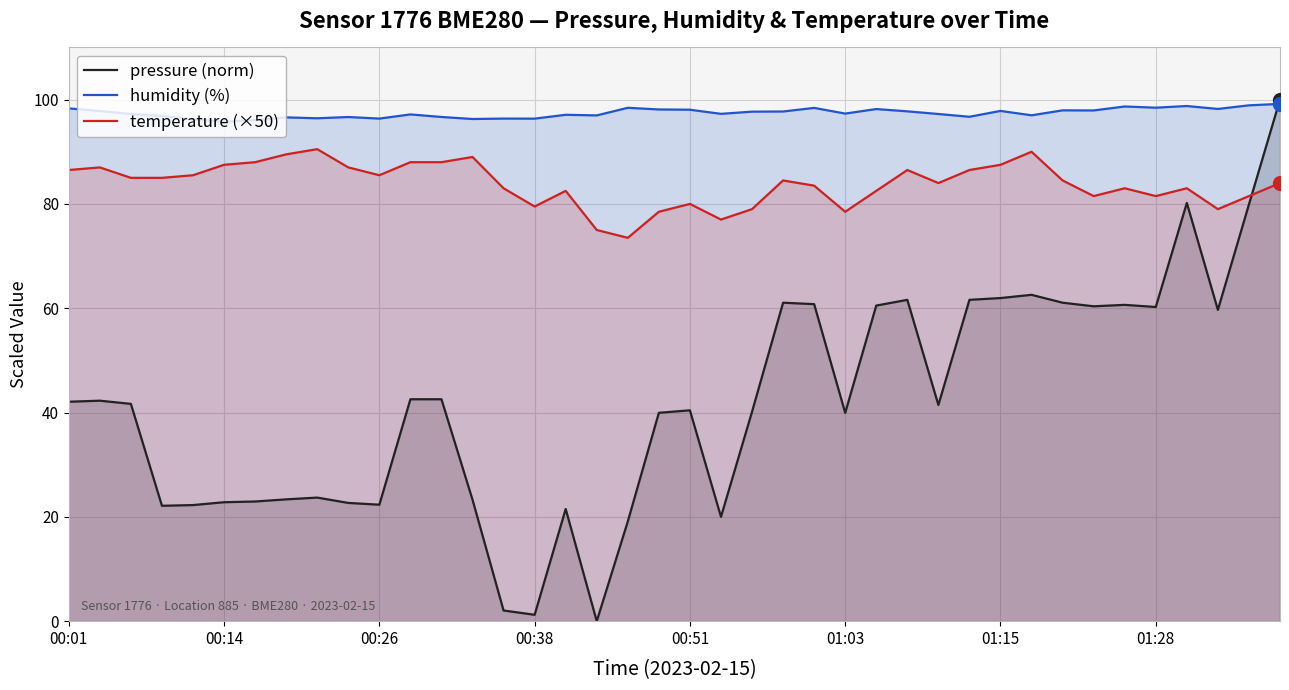

Rank the series by their average value, from highest to lowest.

humidity (%), temperature (×50), pressure (norm)